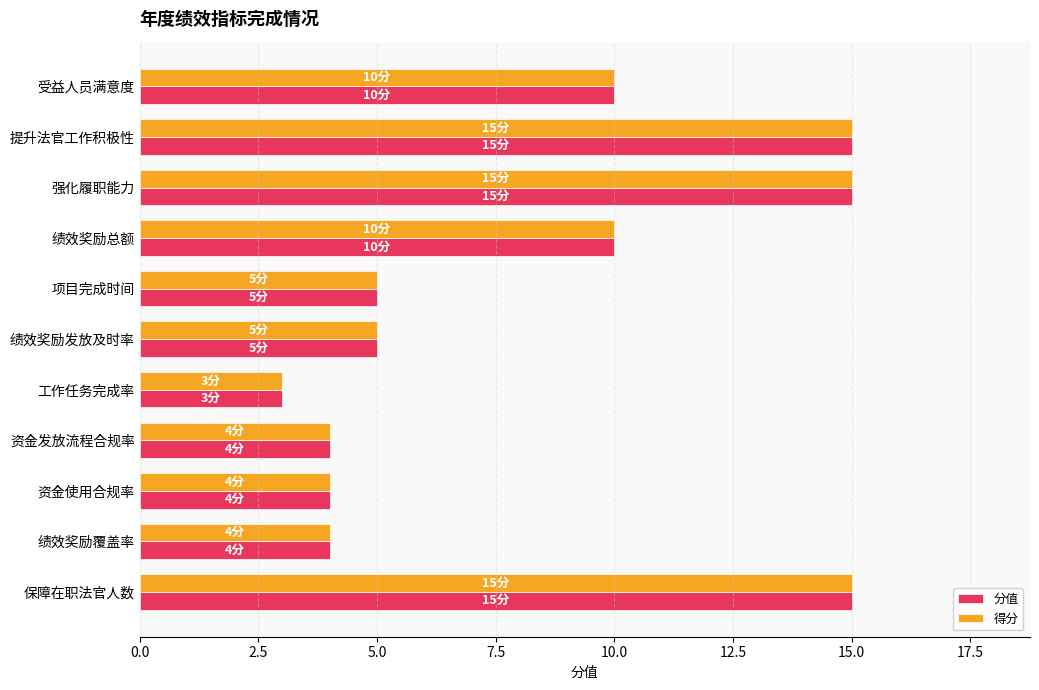

Which label corresponds to the smallest value in the chart?

工作任务完成率